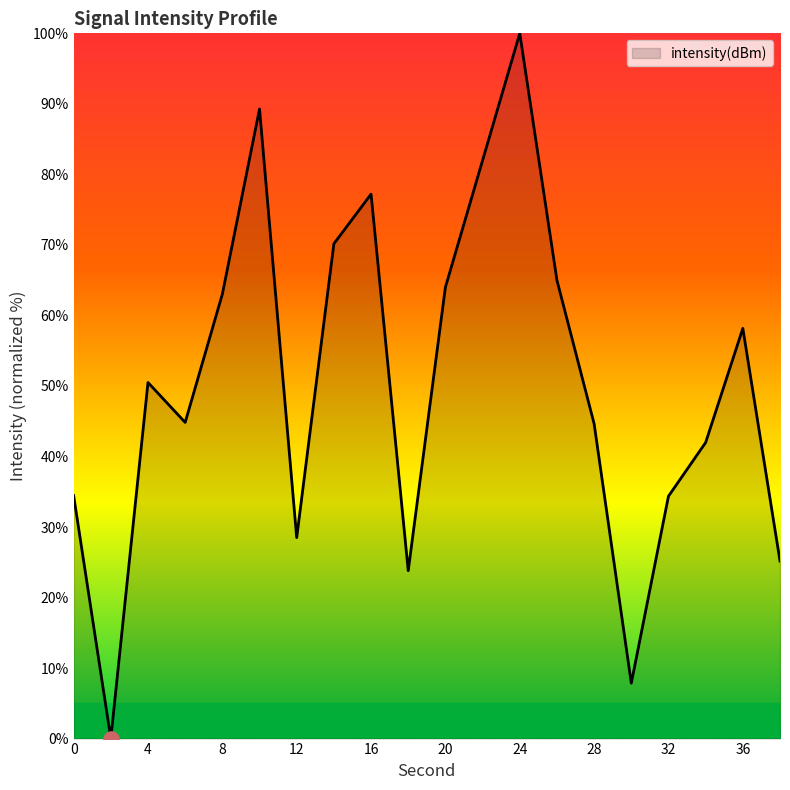

What is the greatest value displayed?

100.0